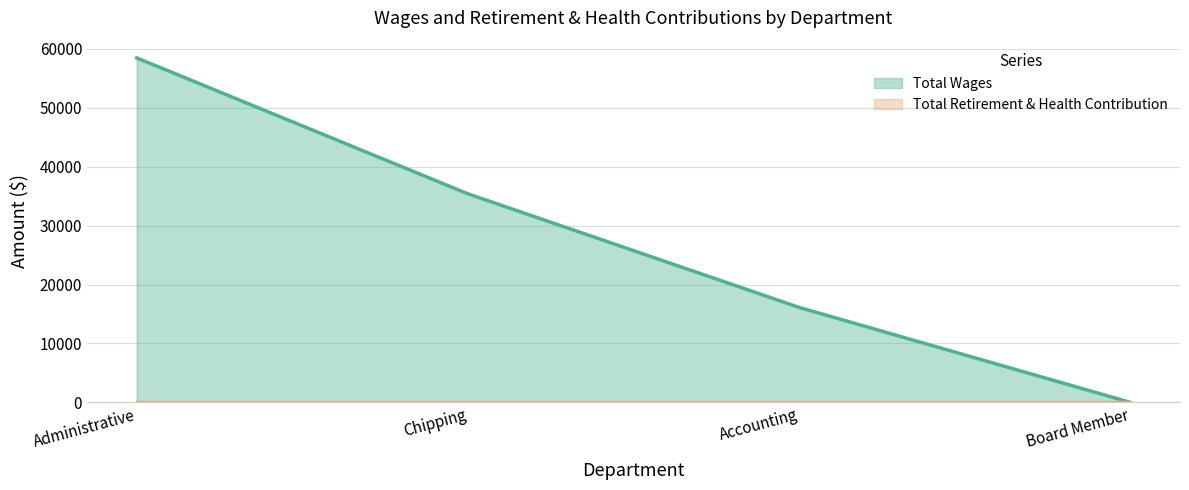

What position from the left is Board Member?

4